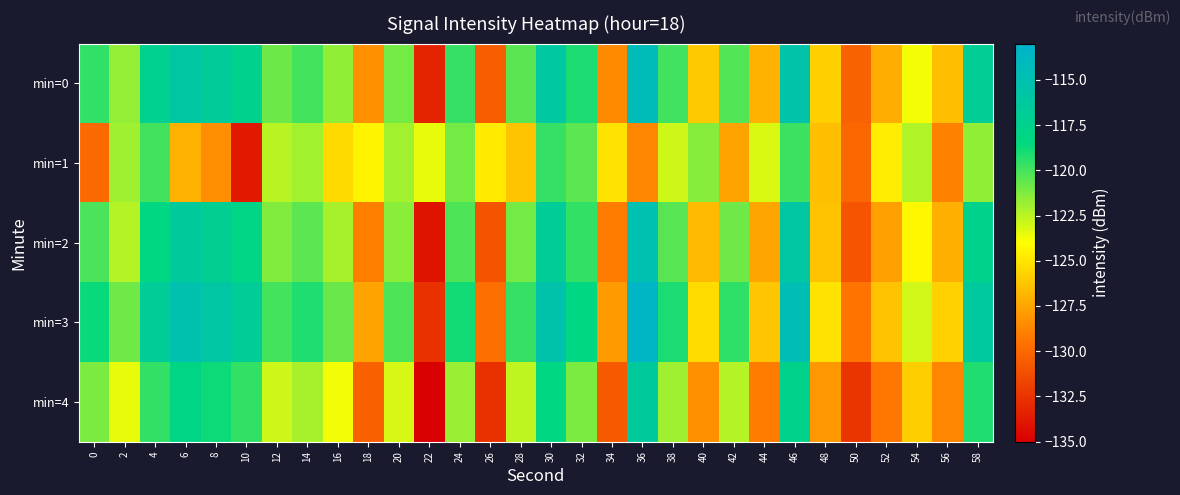

Reading right to left, list all the values displayed in this chart.

min=0: 58=-117.0	56=-126.5	54=-123.8	52=-127.2	50=-130.2	48=-125.9	46=-115.5	44=-126.9	42=-120.3	40=-126.1	38=-119.9	36=-114.4	34=-128.6	32=-119.1	30=-116.2	28=-120.5	26=-130.5	24=-119.7	22=-133.3	20=-121.0	18=-128.3	16=-121.6	14=-120.0	12=-120.8	10=-117.5	8=-116.7	6=-116.0	4=-117.4	2=-121.7	0=-119.5
min=1: 58=-121.6	56=-128.9	54=-122.3	52=-124.7	50=-130.1	48=-126.5	46=-119.8	44=-123.2	42=-127.6	40=-121.4	38=-122.9	36=-128.7	34=-125.1	32=-120.5	30=-119.7	28=-126.3	26=-124.8	24=-121.0	22=-123.5	20=-122.0	18=-124.4	16=-125.5	14=-122.0	12=-122.5	10=-133.8	8=-128.4	6=-127.0	4=-119.9	2=-121.9	0=-129.9
min=2: 58=-117.6	56=-127.1	54=-124.3	52=-127.7	50=-130.9	48=-126.4	46=-116.0	44=-127.5	42=-120.9	40=-126.7	38=-120.4	36=-115.0	34=-129.1	32=-119.6	30=-116.8	28=-121.0	26=-131.0	24=-120.2	22=-134.0	20=-121.5	18=-129.0	16=-122.1	14=-120.5	12=-121.3	10=-118.0	8=-117.2	6=-116.5	4=-118.3	2=-122.4	0=-120.1
min=3: 58=-116.3	56=-125.8	54=-123.0	52=-126.4	50=-129.5	48=-125.1	46=-114.7	44=-126.2	42=-119.5	40=-125.4	38=-119.1	36=-113.6	34=-127.9	32=-118.3	30=-115.4	28=-119.7	26=-129.7	24=-118.9	22=-132.6	20=-120.2	18=-127.6	16=-120.8	14=-119.2	12=-120.0	10=-116.7	8=-115.9	6=-115.2	4=-116.8	2=-120.9	0=-118.7
min=4: 58=-119.2	56=-128.7	54=-125.9	52=-129.3	50=-132.4	48=-128.0	46=-117.6	44=-129.1	42=-122.4	40=-128.3	38=-121.9	36=-116.5	34=-130.7	32=-121.2	30=-118.3	28=-122.6	26=-132.6	24=-121.8	22=-135.5	20=-123.1	18=-130.4	16=-123.7	14=-122.1	12=-122.9	10=-119.6	8=-118.8	6=-118.1	4=-119.6	2=-123.5	0=-121.2